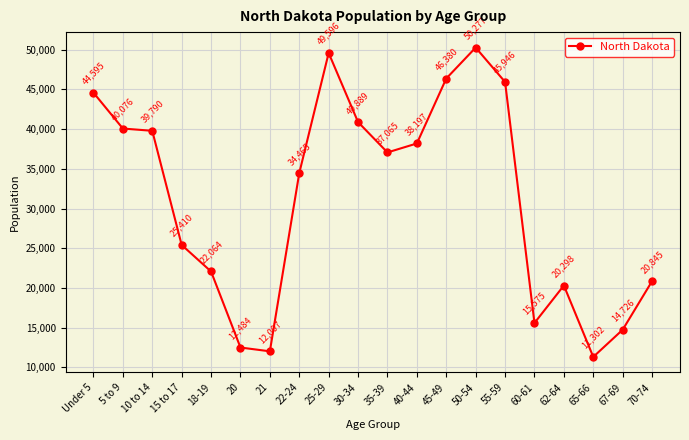

Count the number of data series in this chart.

1